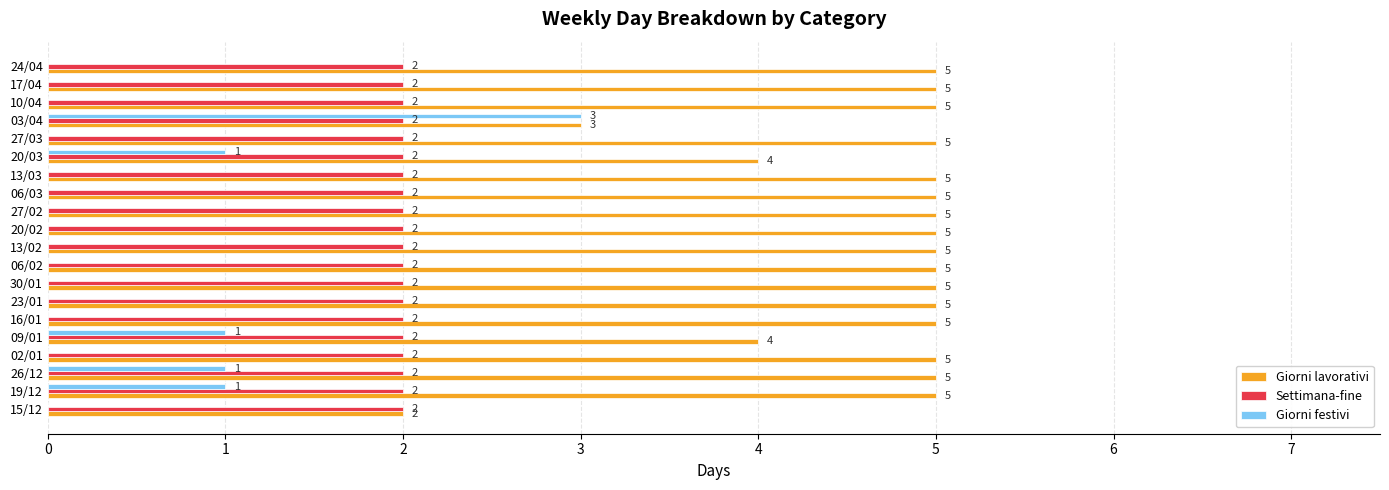

What value does the Giorni lavorativi series have at 17/04?

5